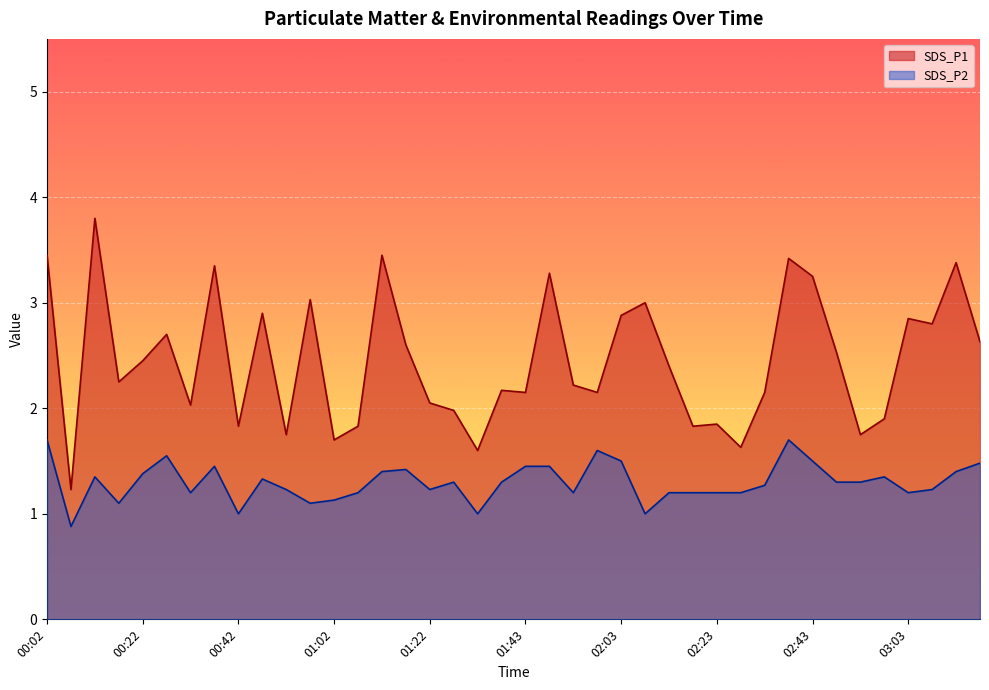

At which label is SDS_P1 closest to 2?

01:27